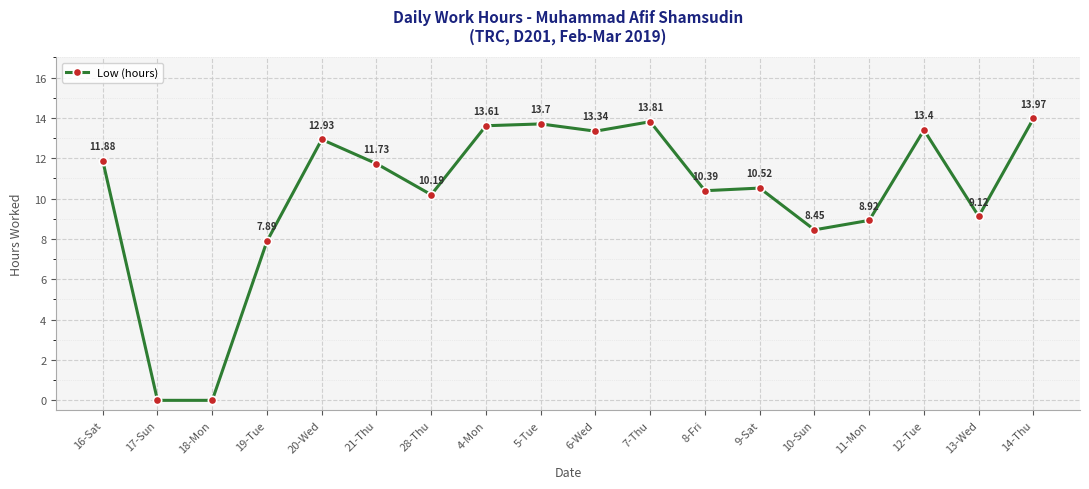

What is the difference between the maximum and minimum values?

14.0